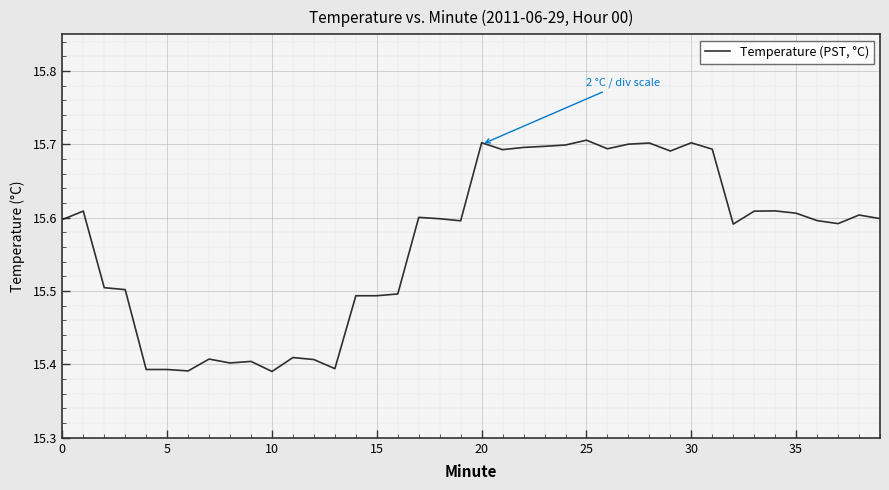

Count the number of data series in this chart.

1